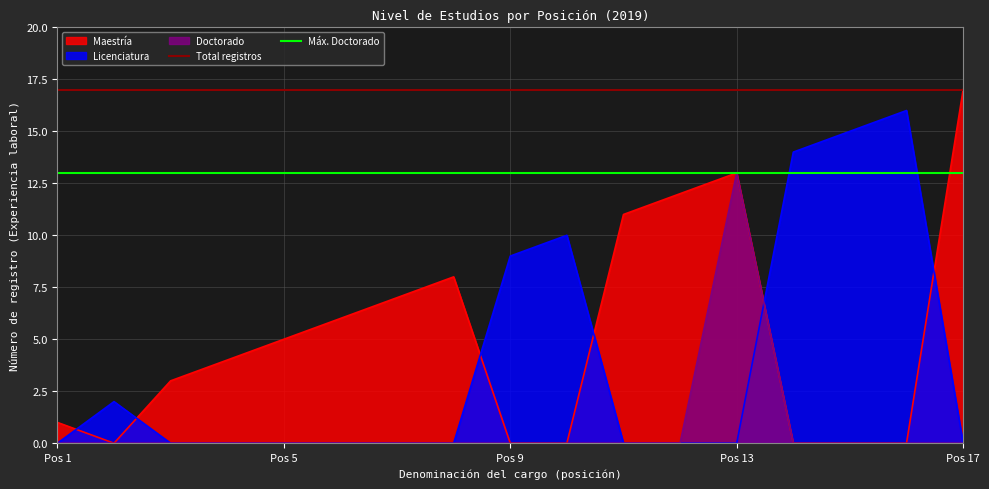

What is the maximum value for Licenciatura?

16